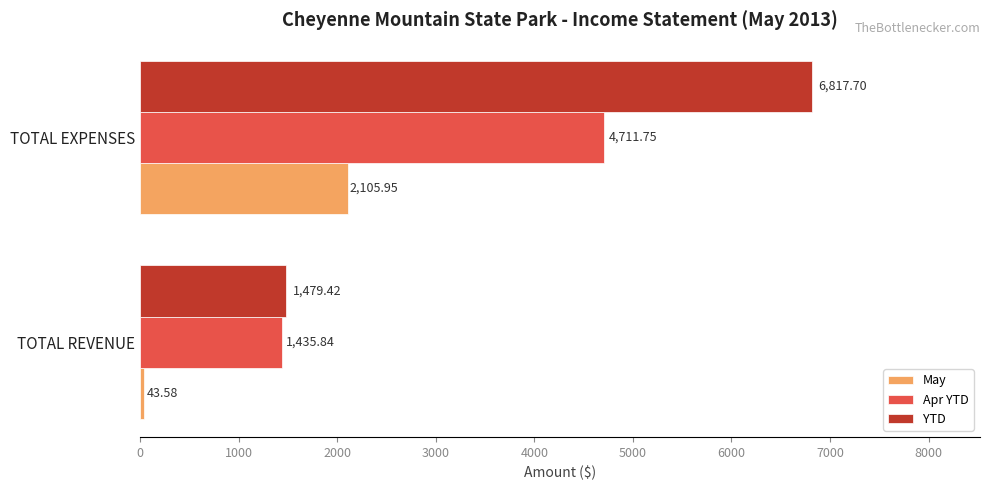

What is the maximum value shown in the chart?

6817.7